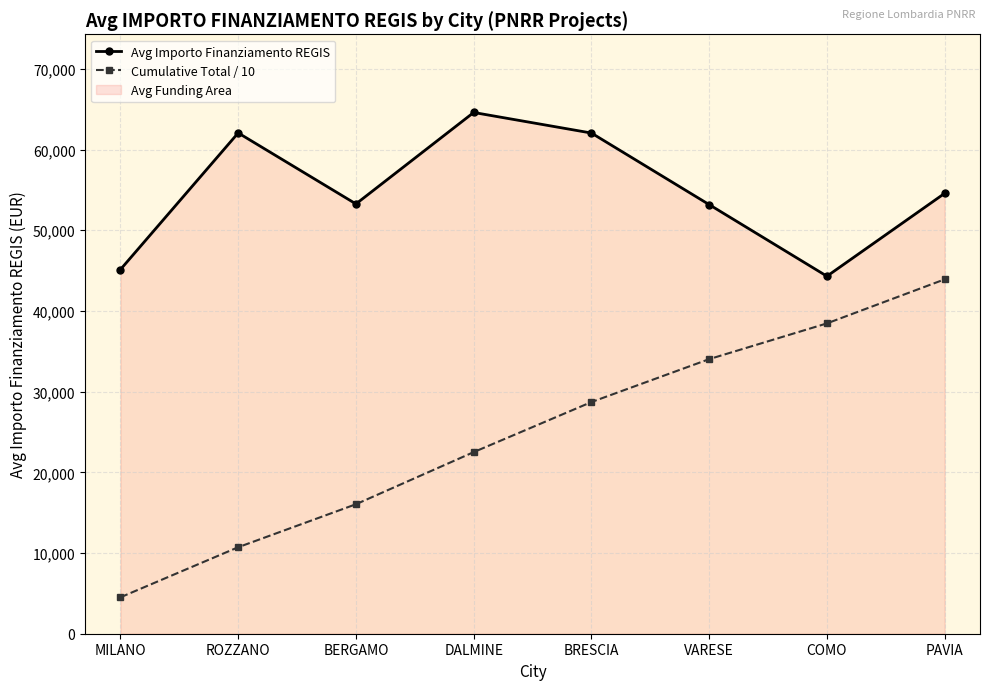

Does the chart have visible grid lines?

Yes